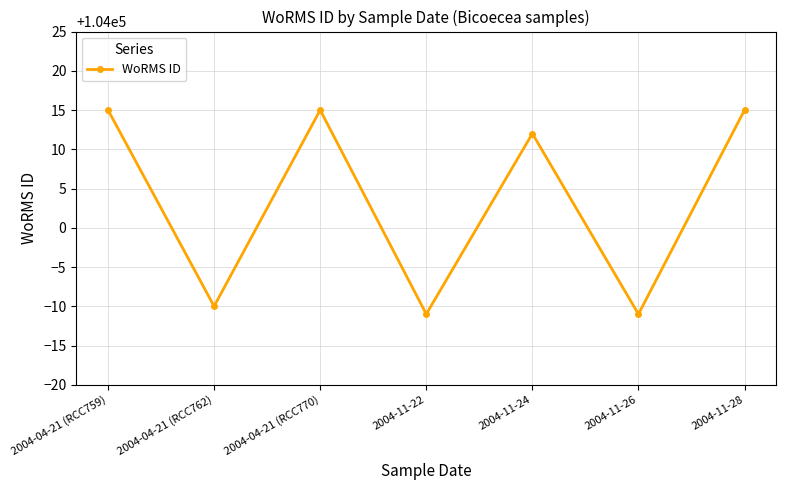

At which category does the data reach its first local valley?

2004-04-21 (RCC762)